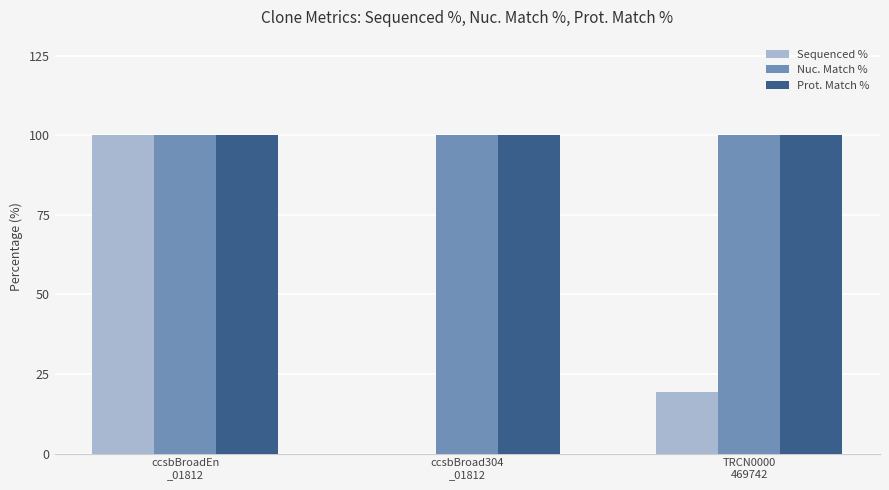

Between ccsbBroadEn
_01812 and ccsbBroad304
_01812, which series saw the biggest shift?

Sequenced %